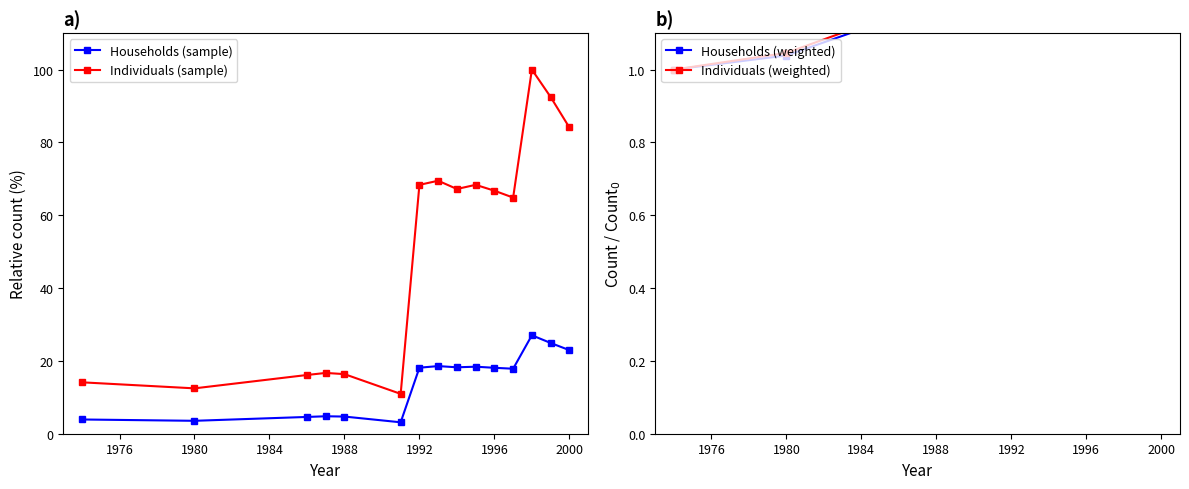

True or false: Individuals (sample) and Individuals (weighted) cross at least once.

False